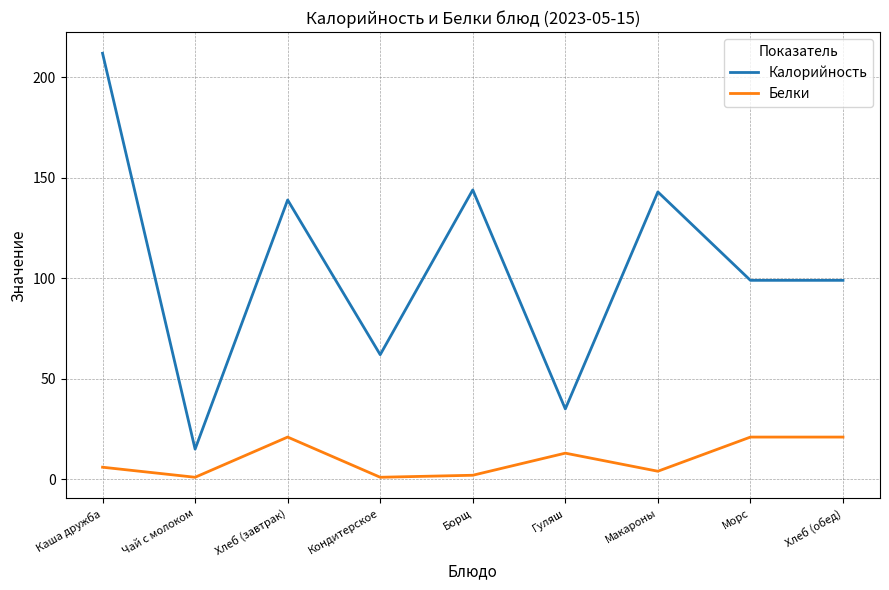

How many lines are shown in the chart?

2